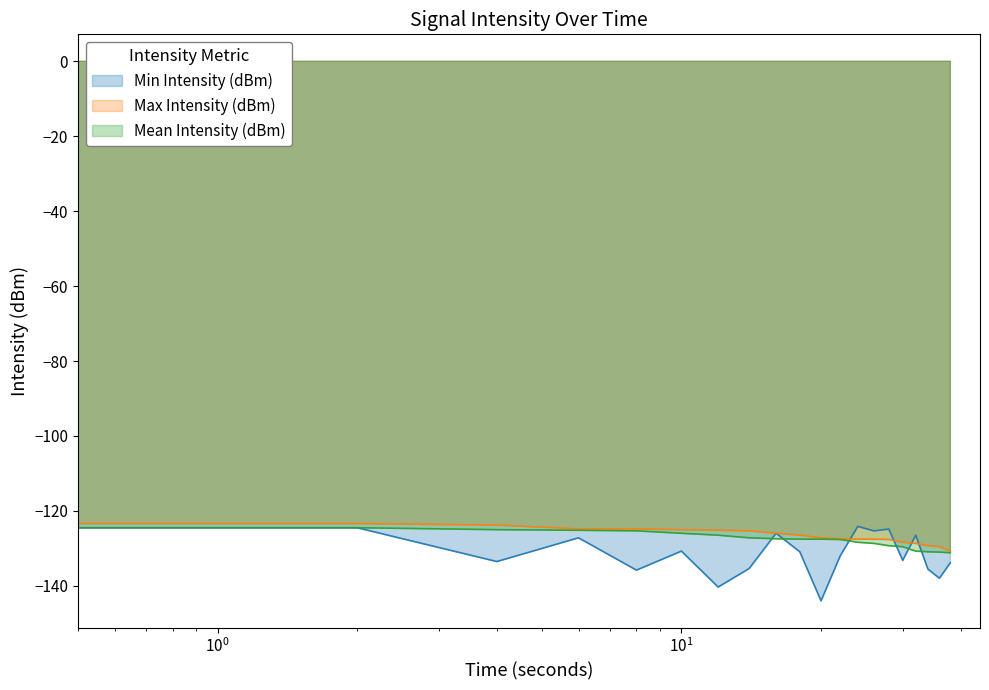

At which label does Max Intensity (dBm) reach its minimum?

38